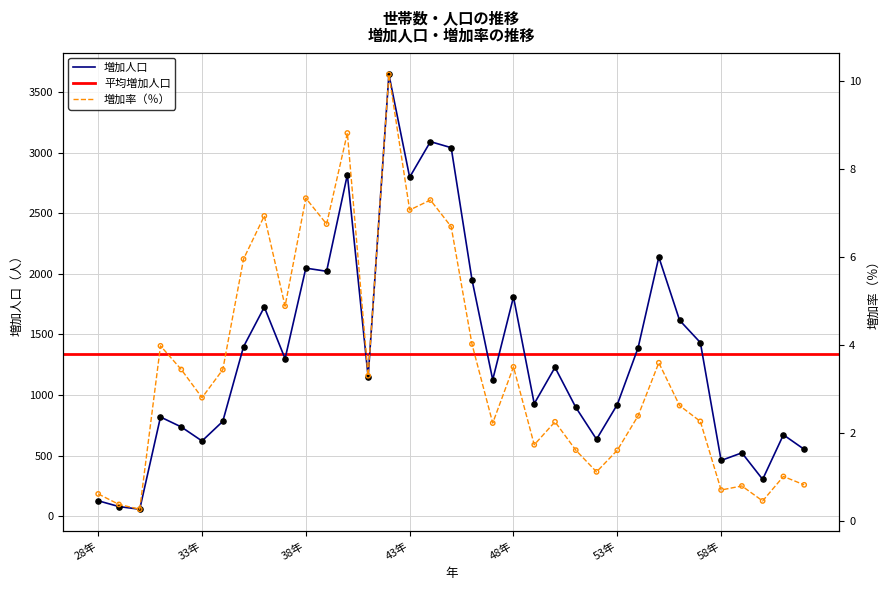

What is the total value across all series at 55年?

2142.6